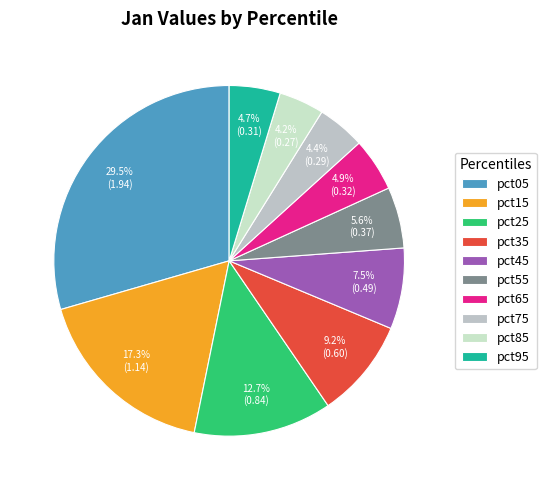

Which slice is the largest?

pct05